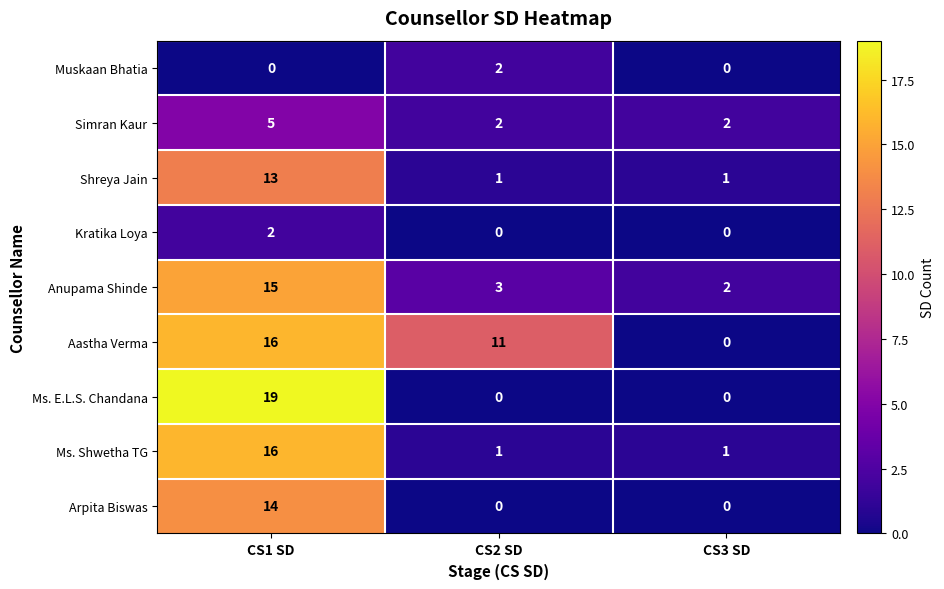

The Kratika Loya series shows 3 at CS1 SD. True or false?

False